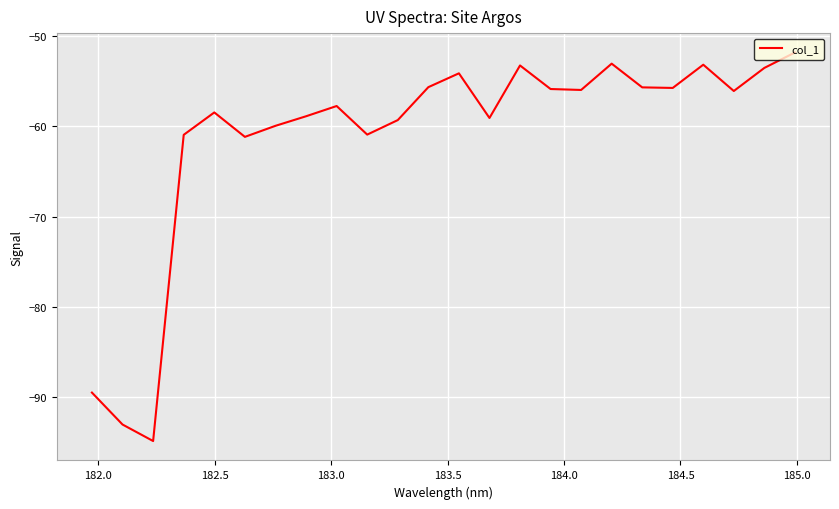

What is the maximum value shown in the chart?

-51.8